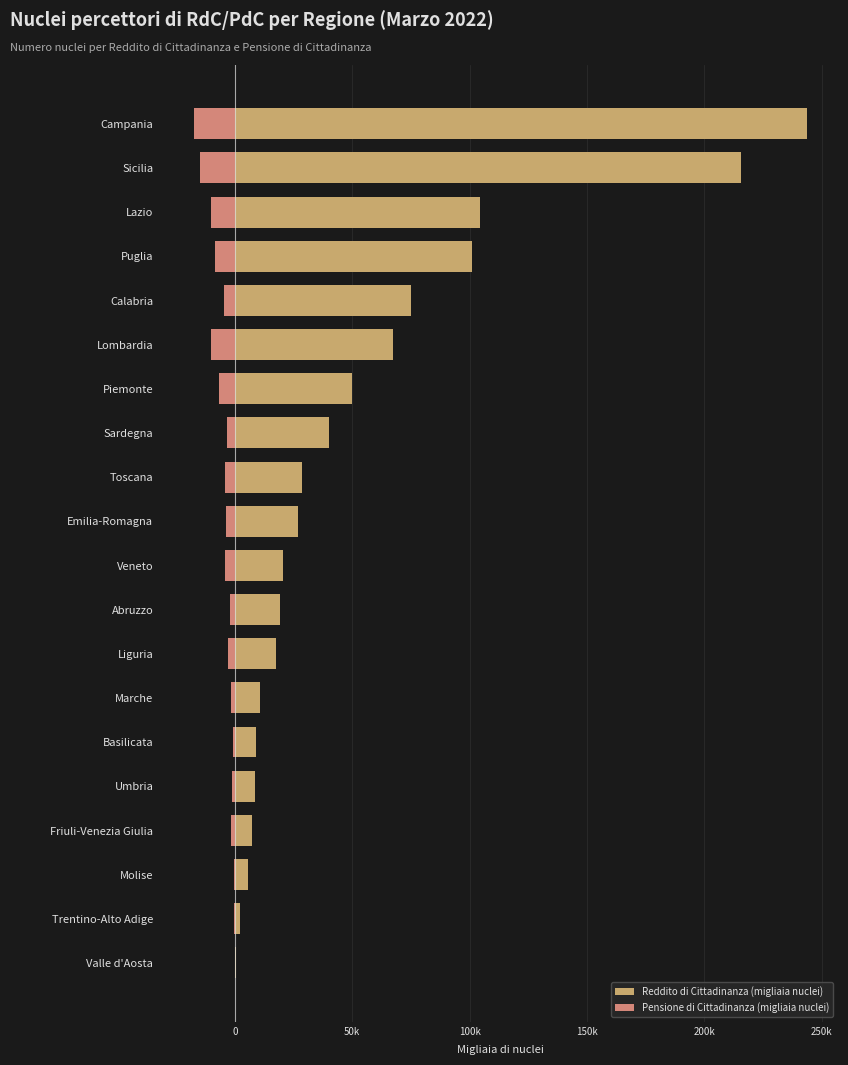

Reading right to left, transcribe all the data shown in this chart.

Reddito di Cittadinanza (migliaia nuclei): 243.9	215.8	104.3	101.1	75.1	67.4	49.7	40.2	28.6	26.8	20.3	19.4	17.5	10.8	9.1	8.6	7.1	5.6	2.4	0.6
Pensione di Cittadinanza (migliaia nuclei): -17.6	-14.8	-10.2	-8.4	-4.8	-10.2	-6.7	-3.4	-4.2	-4.0	-4.1	-1.9	-2.9	-1.5	-0.7	-1.1	-1.4	-0.4	-0.3	-0.1